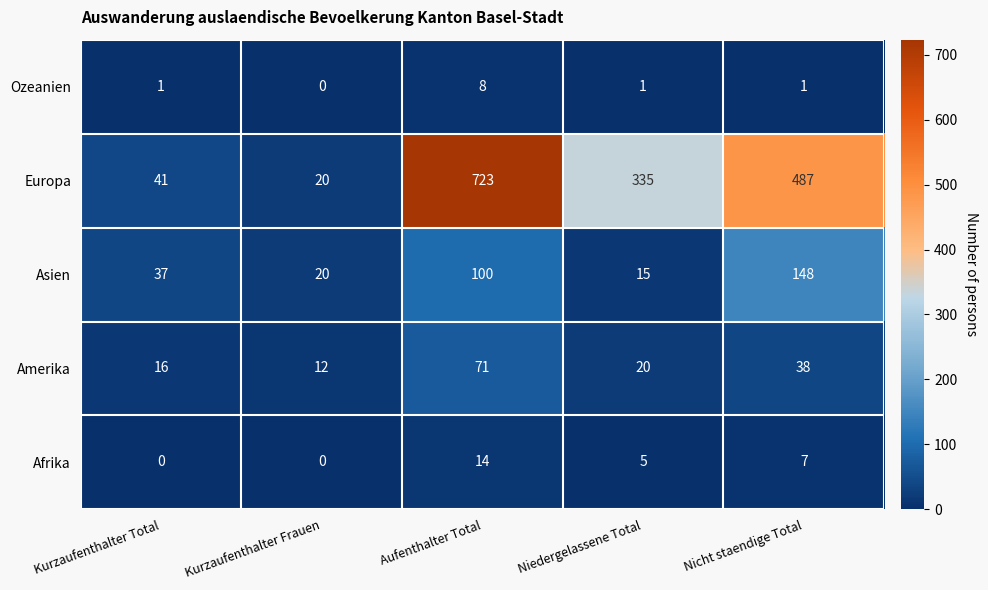

What is the greatest value displayed?

723